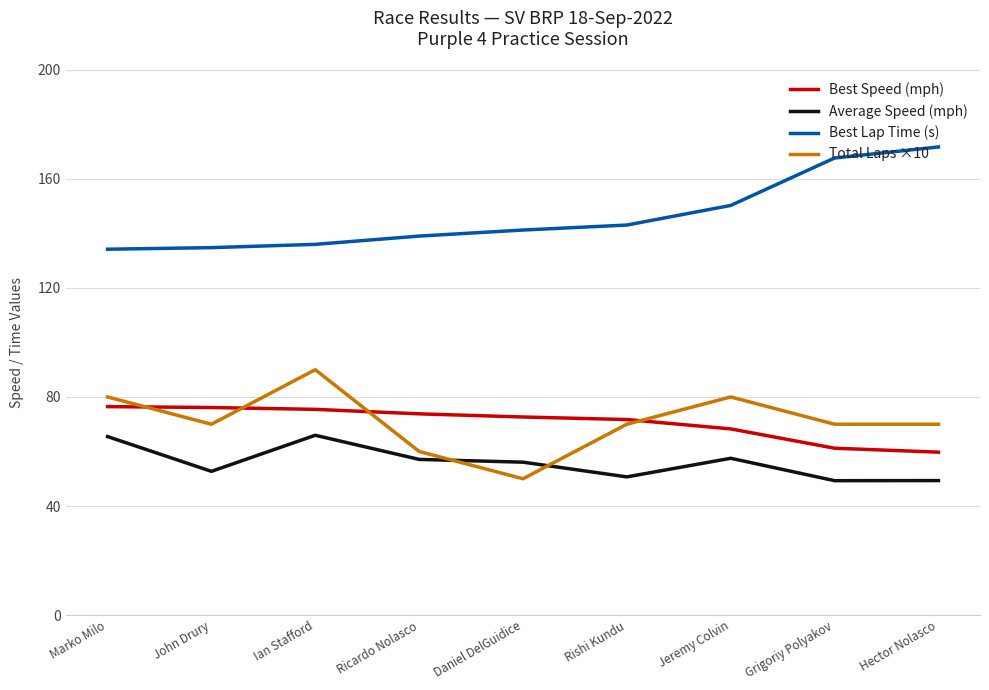

What is the difference between the highest and lowest values at Daniel DelGuidice?

91.2